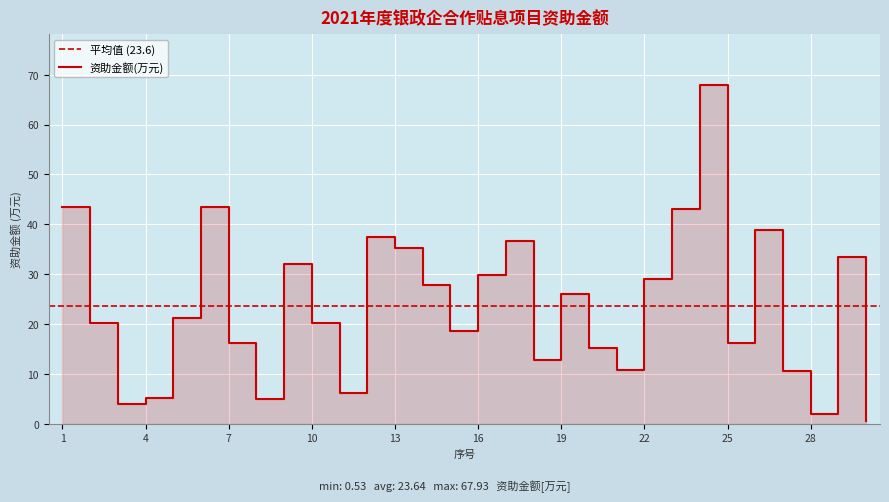

Where is the data nearest to the value 34?

29